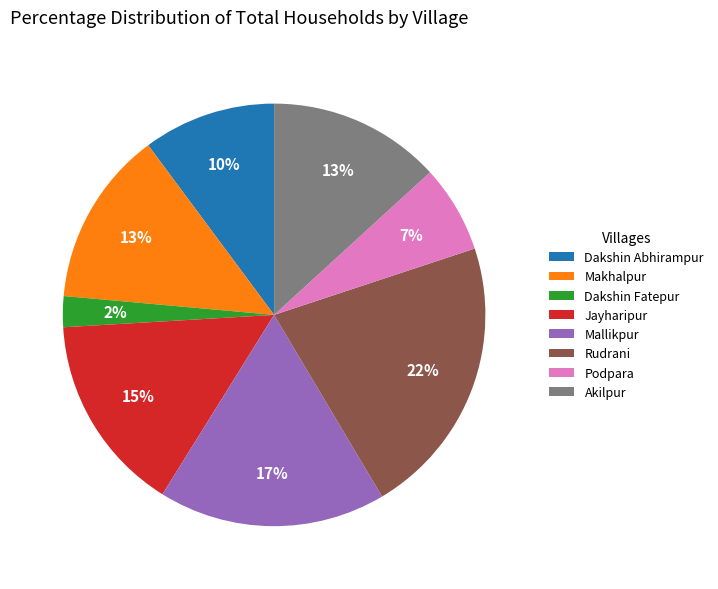

Does Rudrani account for over 50% of the chart?

No